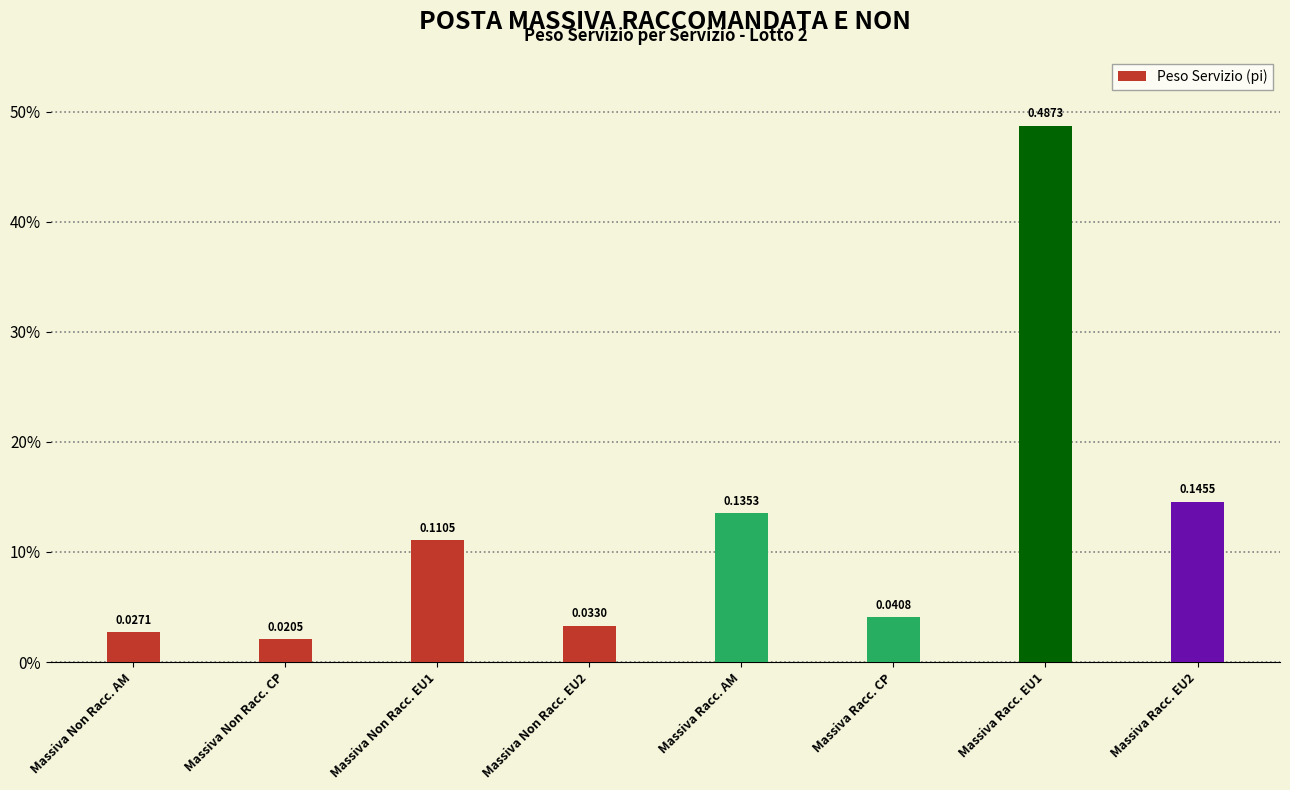

True or false: the data shows 0.0 at Massiva Non Racc. AM.

True